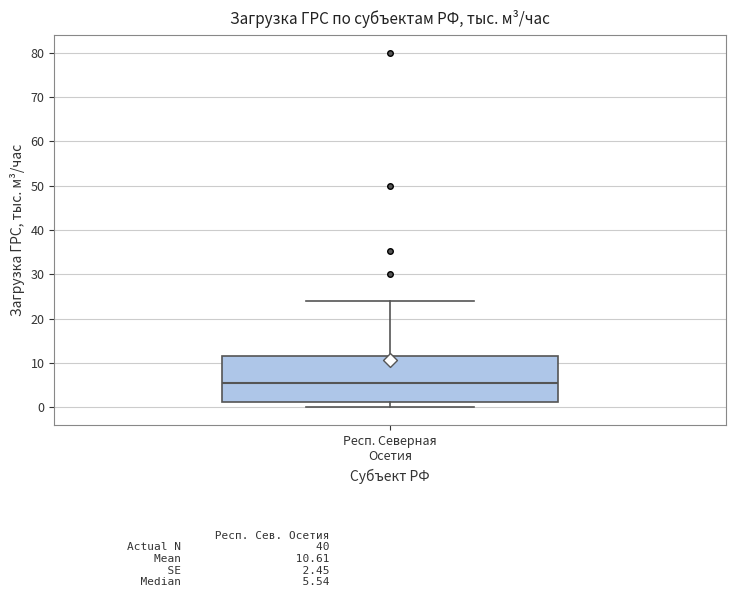

Read this box plot against the y-axis: the position of the median line, the range covered by the box, and the ends of both whiskers. The values are not printed on the chart, so give them approximately, as read against the axis.

median 6, box 1 to 12, whiskers 0 to 24